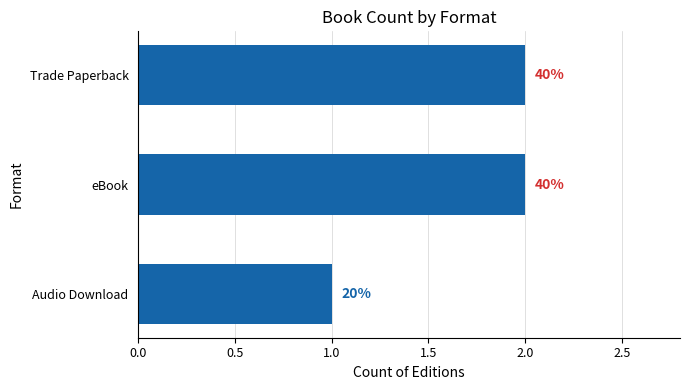

How many bars are there in total?

3